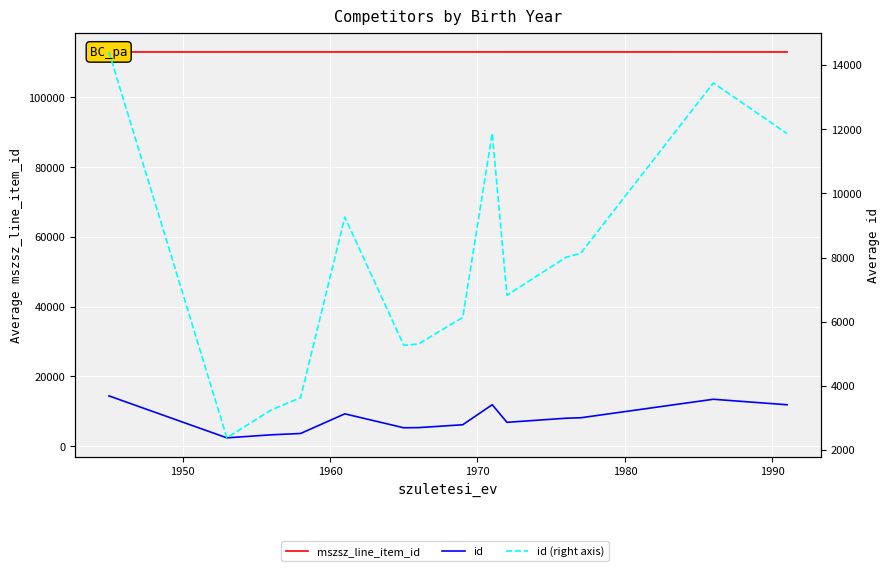

In mszsz_line_item_id, how many points are higher than both neighbors (excluding endpoints)?

3